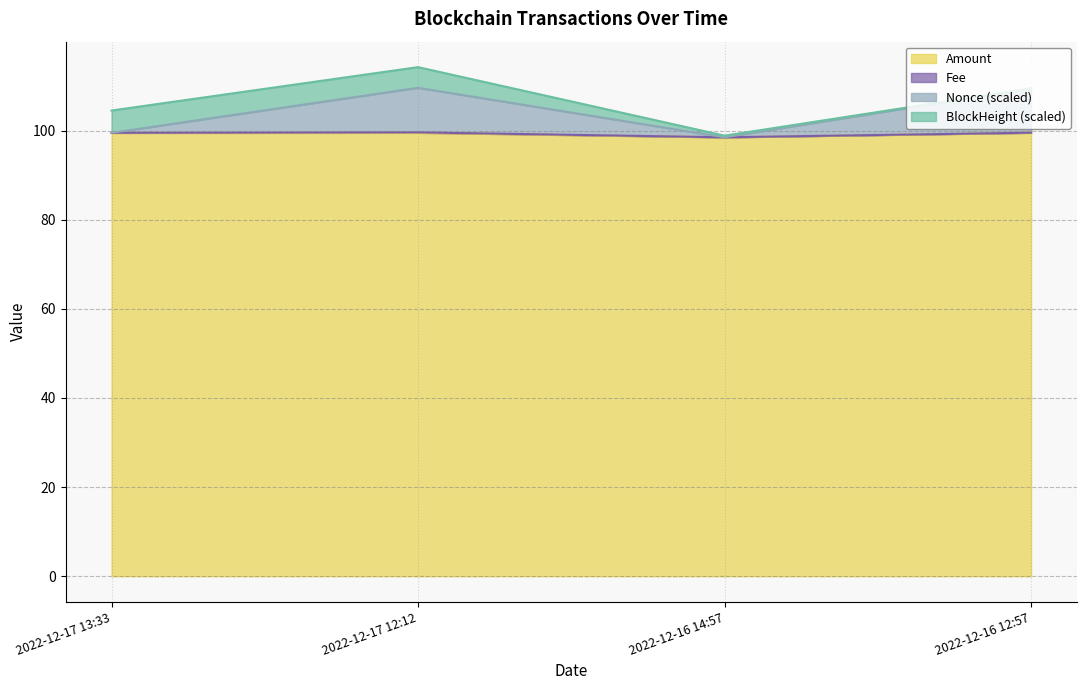

True or false: Amount has more than 1 interior local peaks.

False